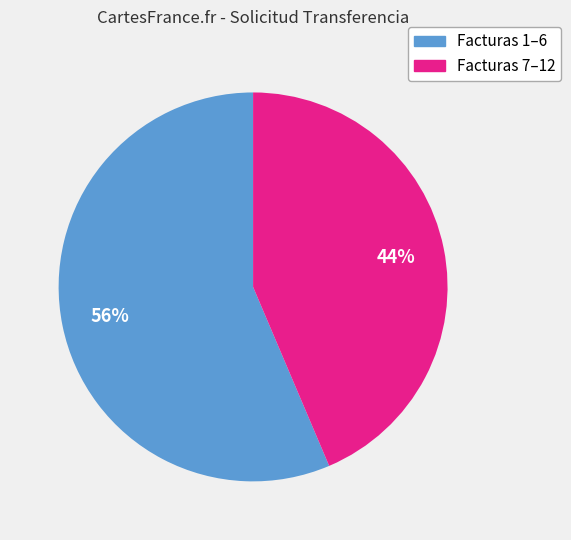

How many segments does this pie chart have?

2